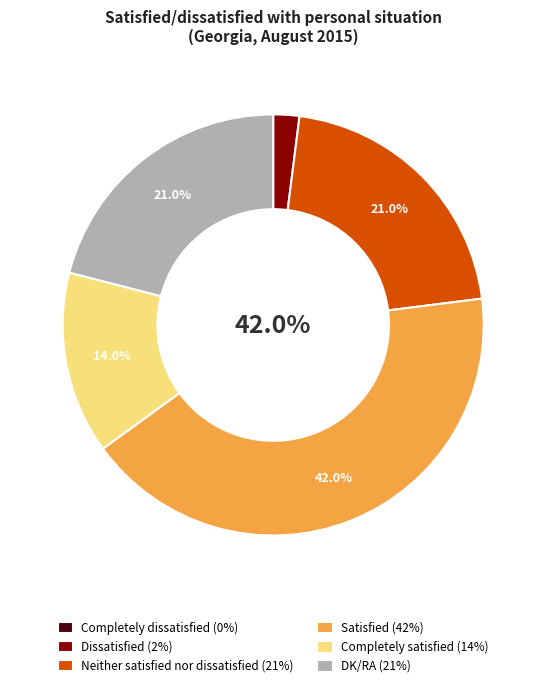

Approximately how many times larger is the value at Completely satisfied compared to Dissatisfied?

7.0